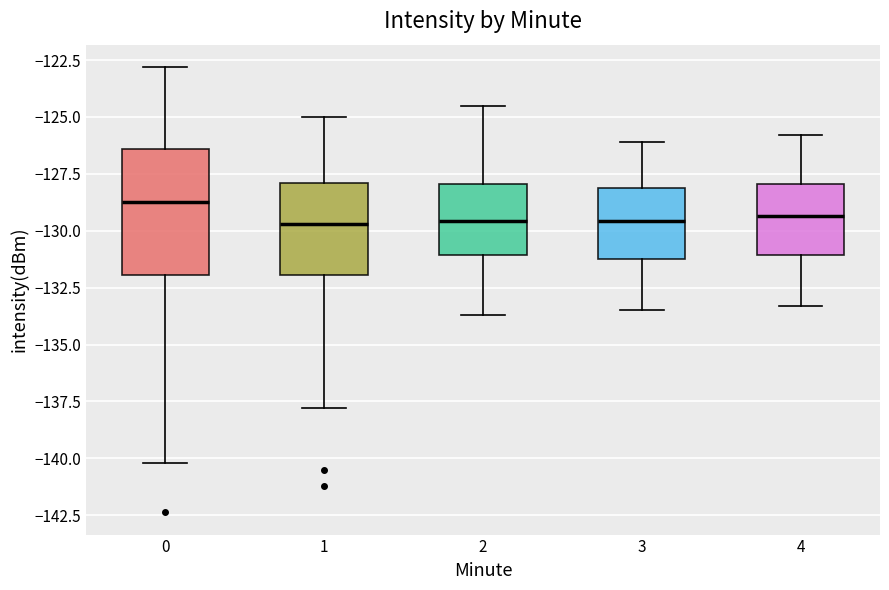

Reading left to right, read every box against the y-axis: the position of its median line, the range the box covers, and the ends of its whiskers. The values are not printed on the chart, so give them approximately, as read against the axis.

0: median -129.0, box -132.0 to -126.5, whiskers -140.0 to -123.0
1: median -129.5, box -132.0 to -128.0, whiskers -138.0 to -125.0
2: median -129.5, box -131.0 to -128.0, whiskers -133.5 to -124.5
3: median -129.5, box -131.0 to -128.0, whiskers -133.5 to -126.0
4: median -129.5, box -131.0 to -128.0, whiskers -133.5 to -126.0